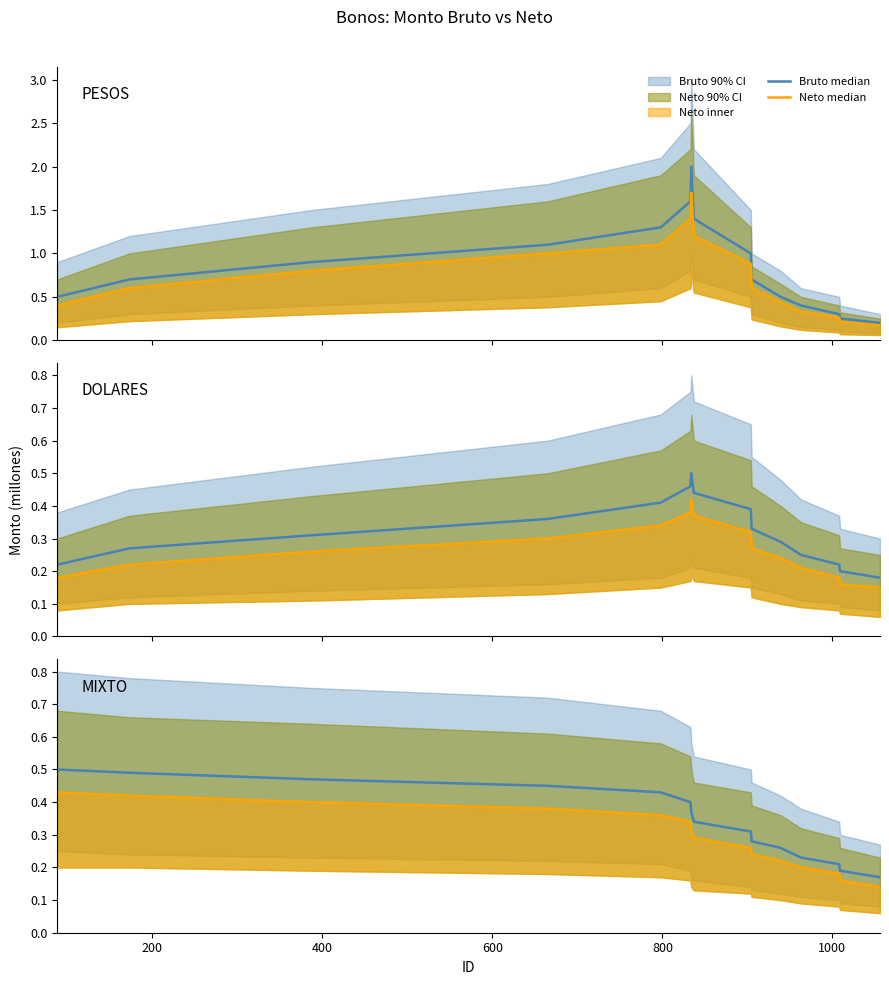

The value of Neto median at 9 is 0.1. True or false?

False